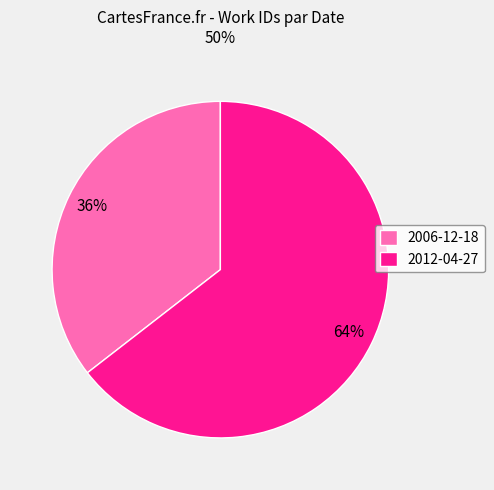

Between 2012-04-27 and 2006-12-18, which is larger?

2012-04-27